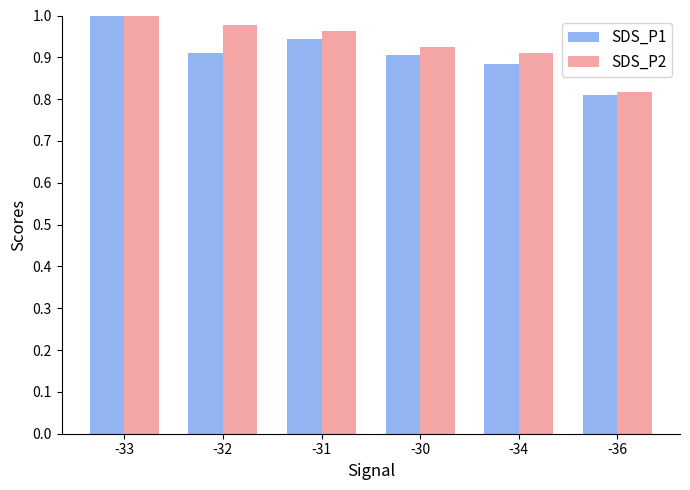

What is the sum of all SDS_P1 values?

5.5